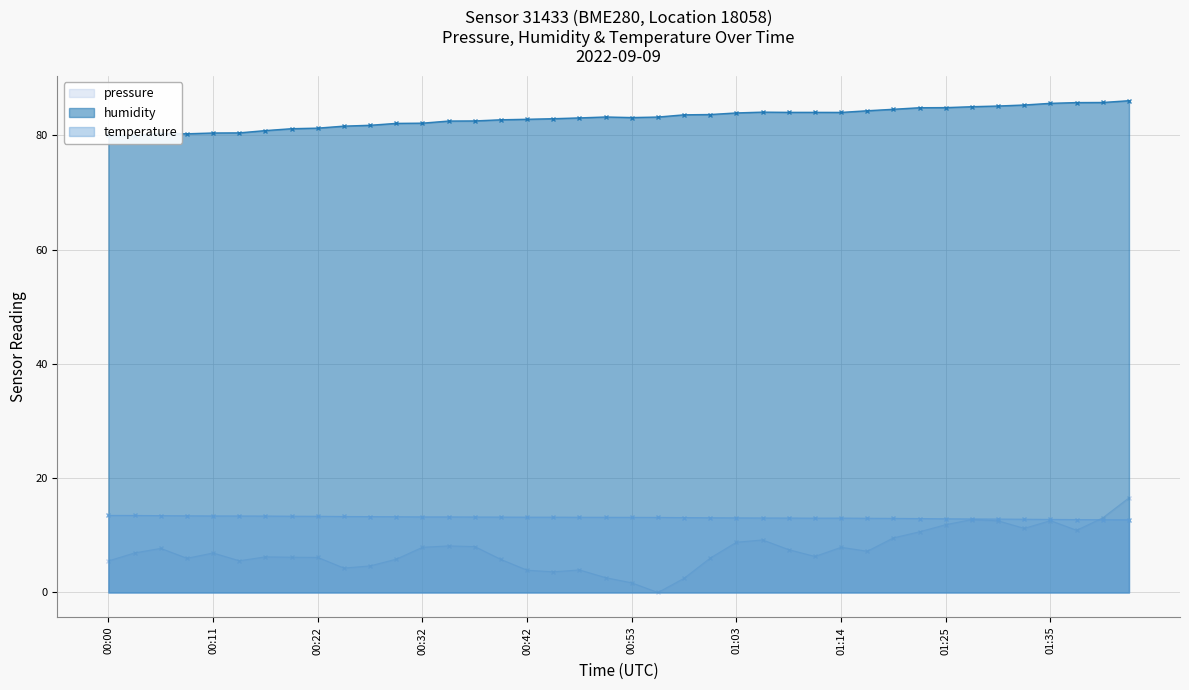

What is the label of the 1st point from the left?

00:00